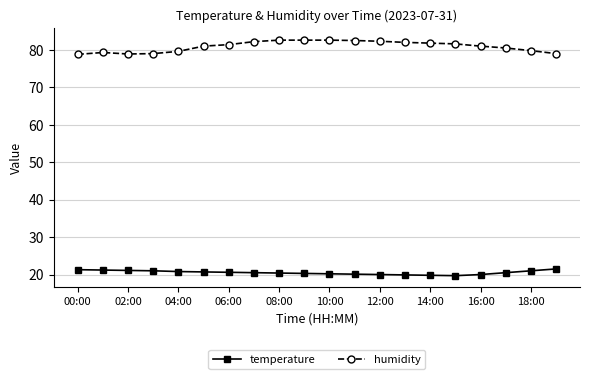

Does the chart have visible grid lines?

Yes